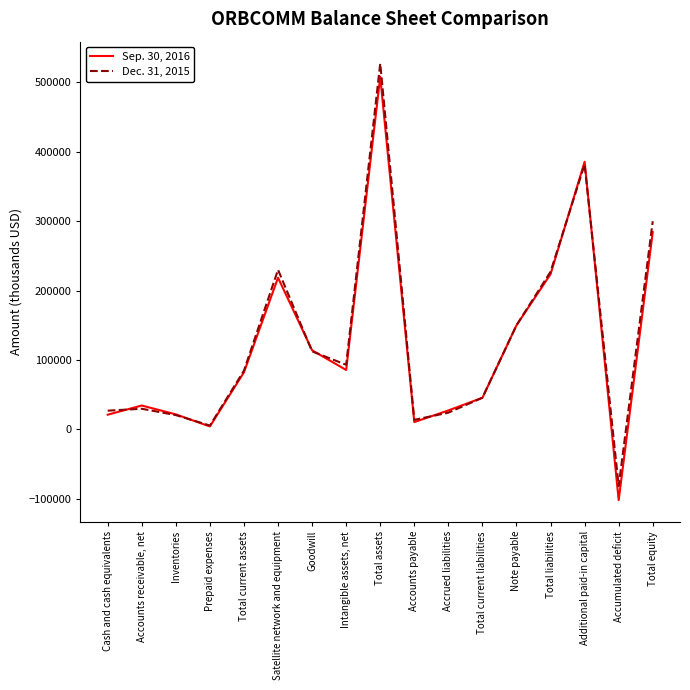

Between Note payable and Additional paid-in capital, which series saw the biggest shift?

Sep. 30, 2016